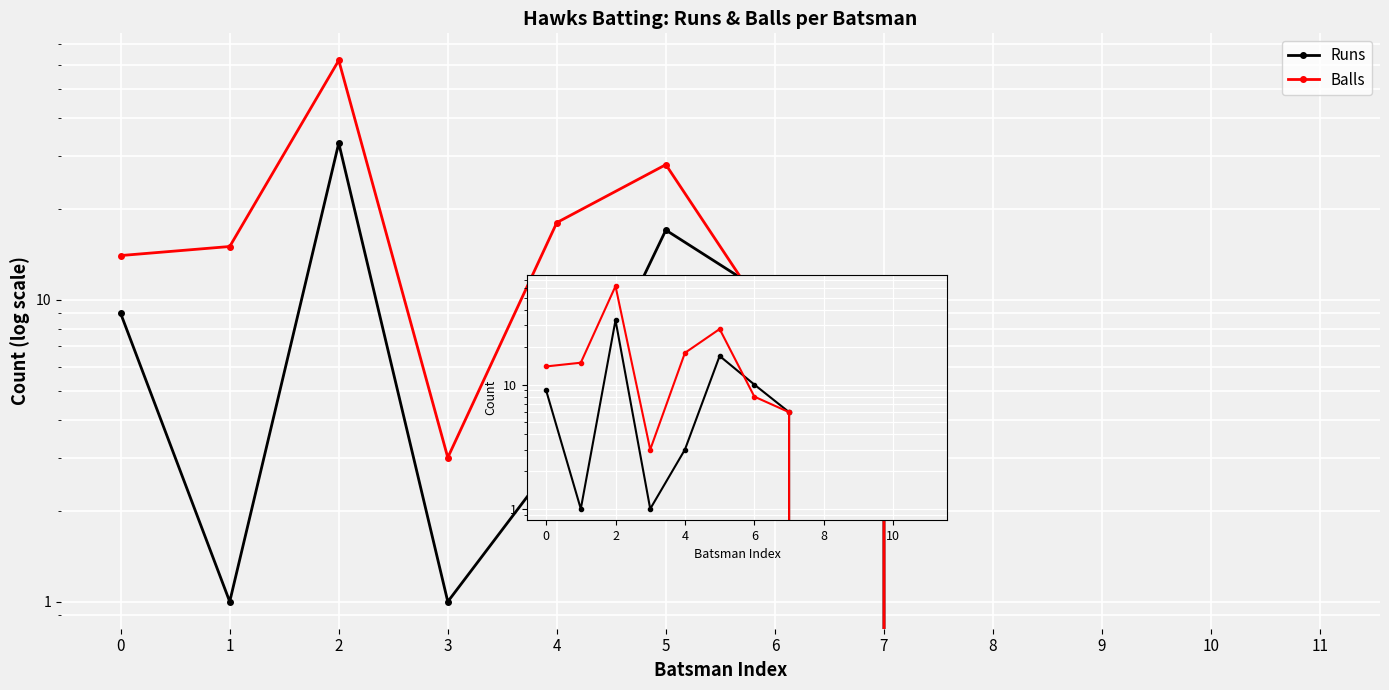

Which category has the lowest value across all series?

8